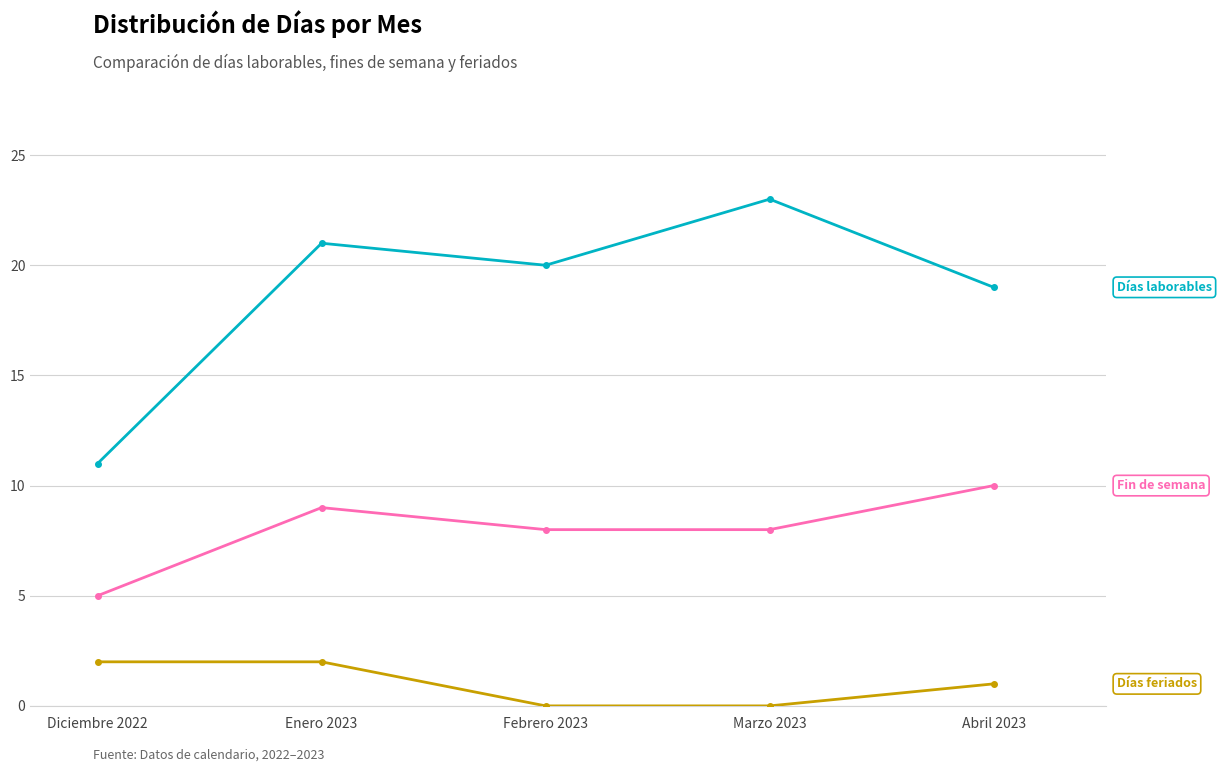

What is the label of the 4th point from the left?

Marzo 2023